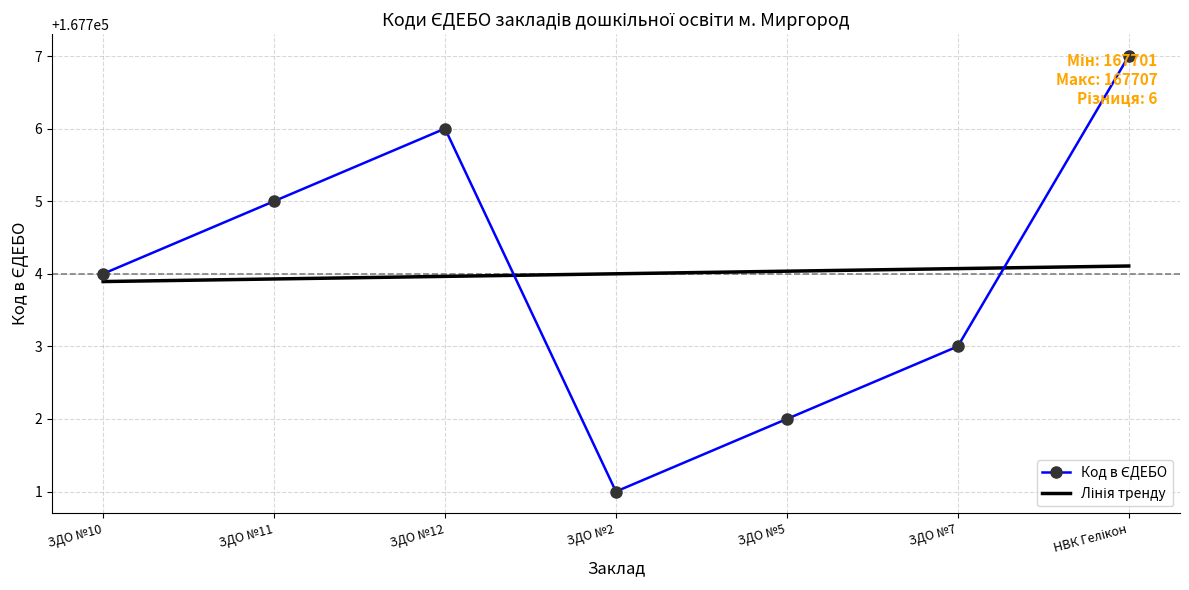

Approximately how many times larger is the value at ЗДО №10 compared to ЗДО №7?

1.0